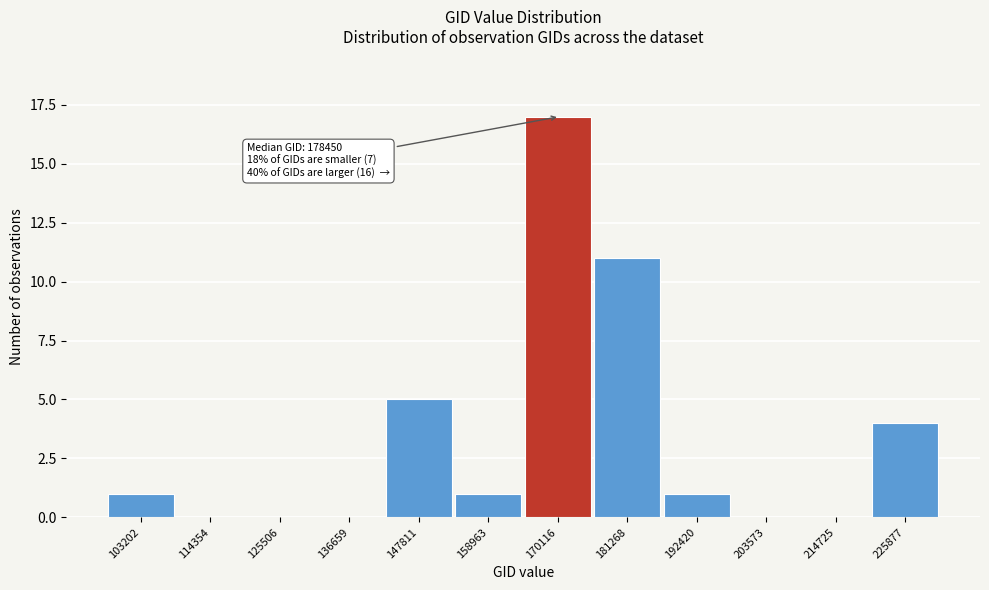

Reading left to right, what are all the values shown in this chart?

103202=1	114354=0	125506=0	136659=0	147811=5	158963=1	170116=17	181268=11	192420=1	203573=0	214725=0	225877=4